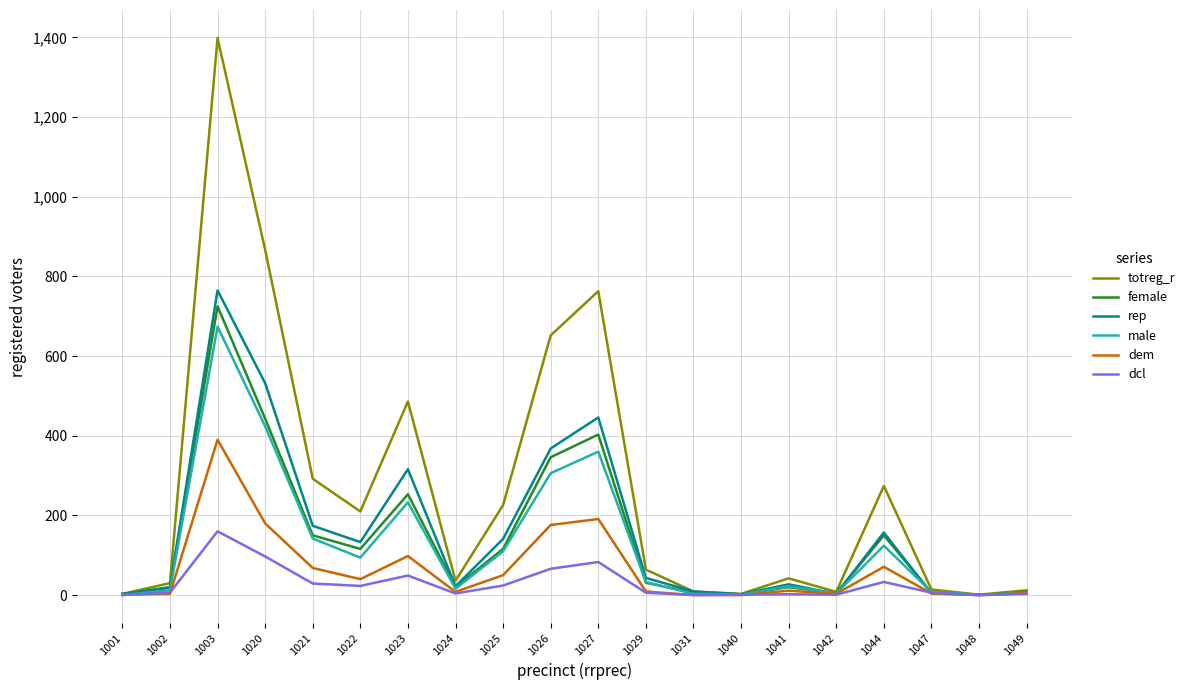

Read the male value at 1003.

674